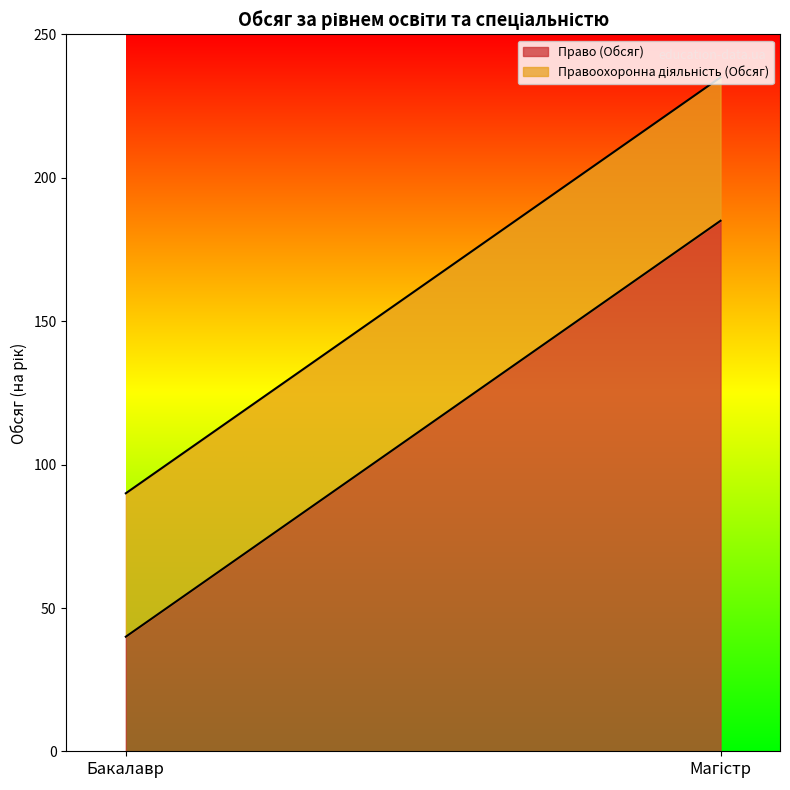

At which category is the sum across all series the highest?

Магістр